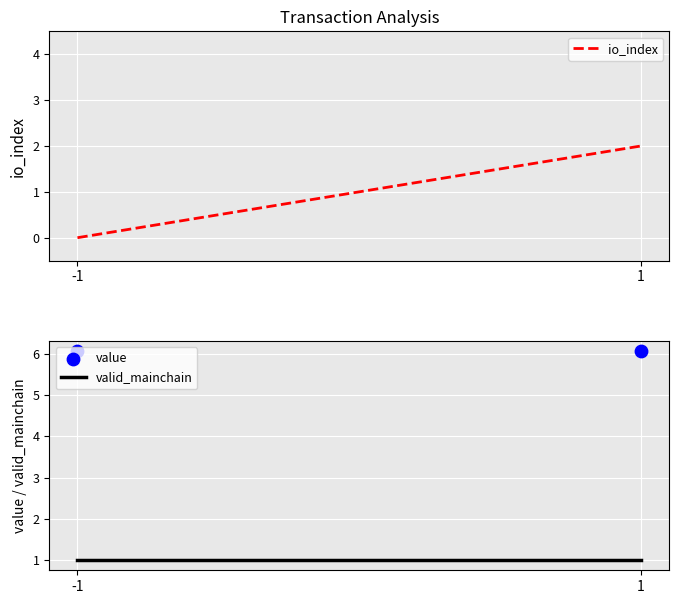

At which category is the sum across all series the highest?

1